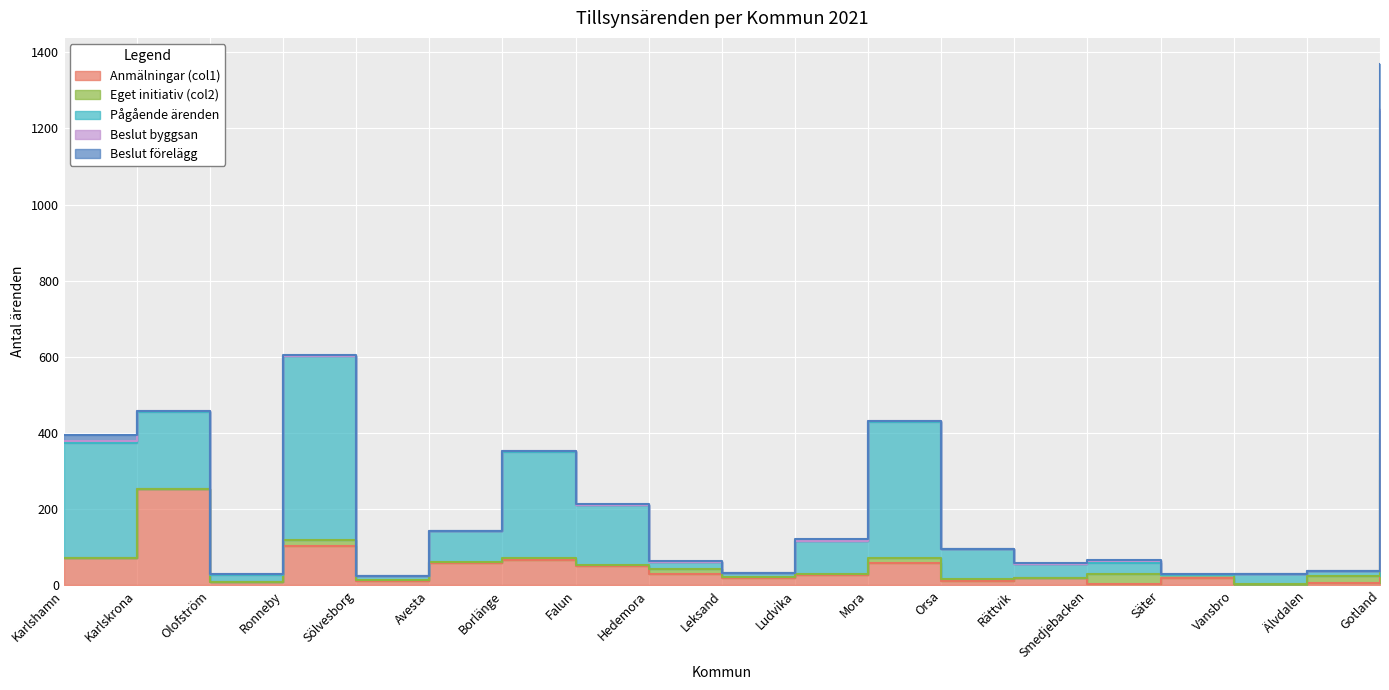

How many lines are shown in the chart?

5